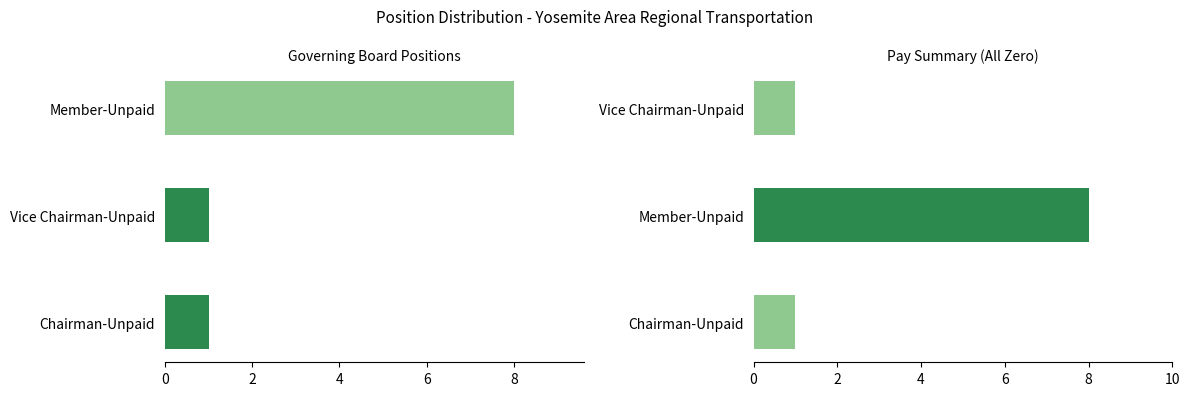

Which series has the widest spread of values?

Position Count